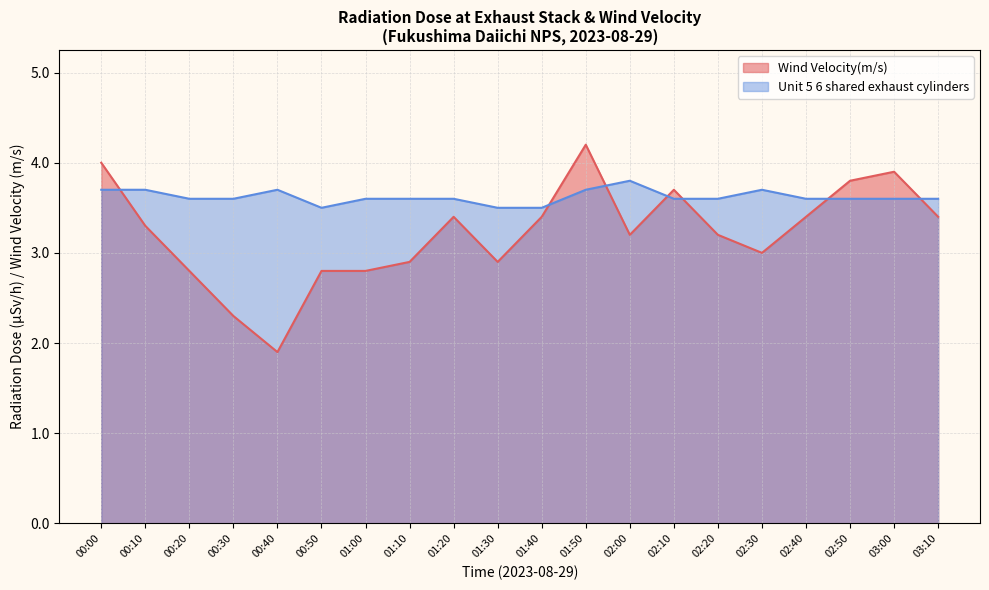

Reading left to right, list all the values displayed in this chart.

Wind Velocity(m/s): 00:00=4.0	00:10=3.3	00:20=2.8	00:30=2.3	00:40=1.9	00:50=2.8	01:00=2.8	01:10=2.9	01:20=3.4	01:30=2.9	01:40=3.4	01:50=4.2	02:00=3.2	02:10=3.7	02:20=3.2	02:30=3.0	02:40=3.4	02:50=3.8	03:00=3.9	03:10=3.4
Unit 5 6 shared exhaust cylinders: 00:00=3.7	00:10=3.7	00:20=3.6	00:30=3.6	00:40=3.7	00:50=3.5	01:00=3.6	01:10=3.6	01:20=3.6	01:30=3.5	01:40=3.5	01:50=3.7	02:00=3.8	02:10=3.6	02:20=3.6	02:30=3.7	02:40=3.6	02:50=3.6	03:00=3.6	03:10=3.6